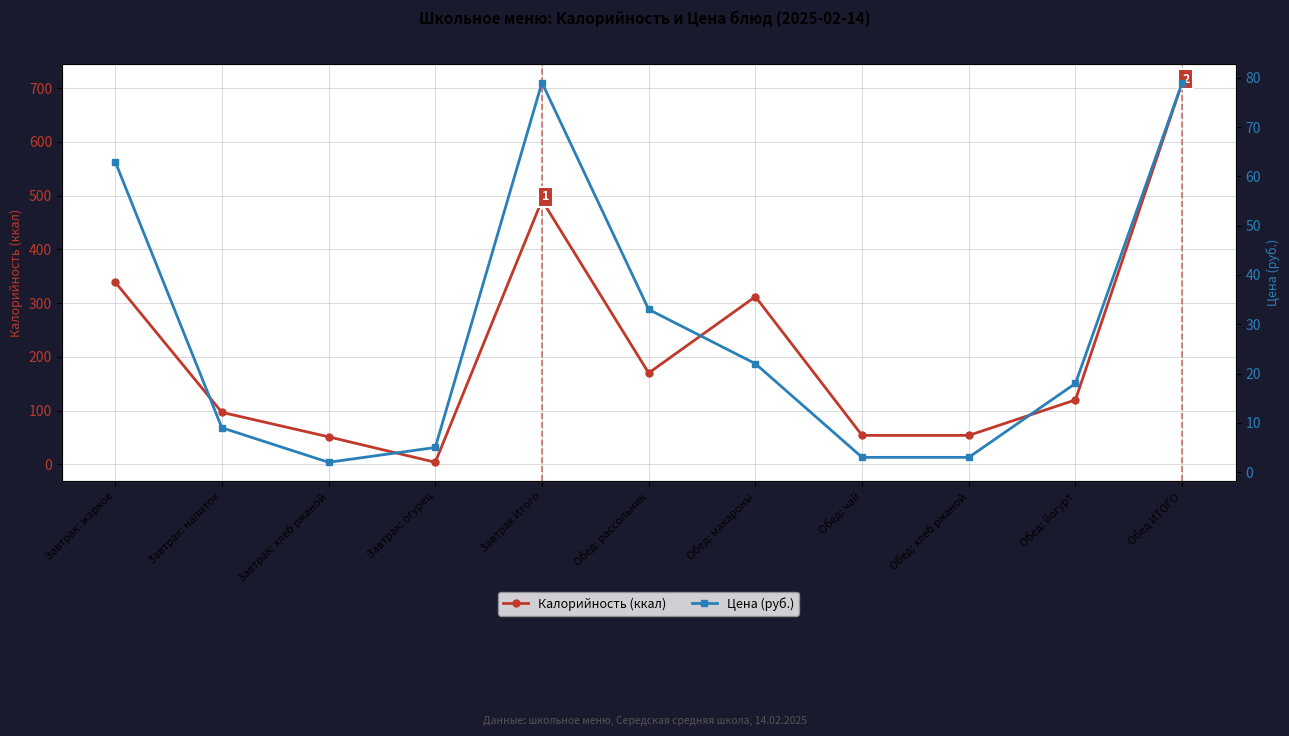

At which category does Цена (руб.) reach its first local peak?

Завтрак Итого